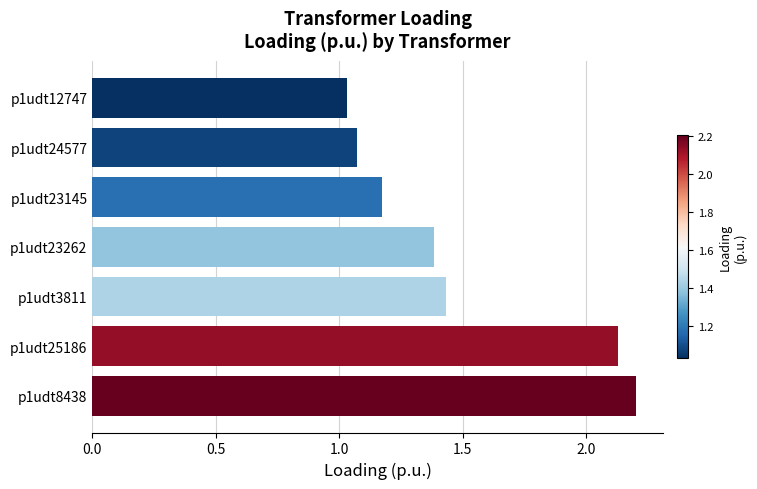

List the labels in order of value, largest first.

p1udt8438, p1udt25186, p1udt3811, p1udt23262, p1udt23145, p1udt24577, p1udt12747